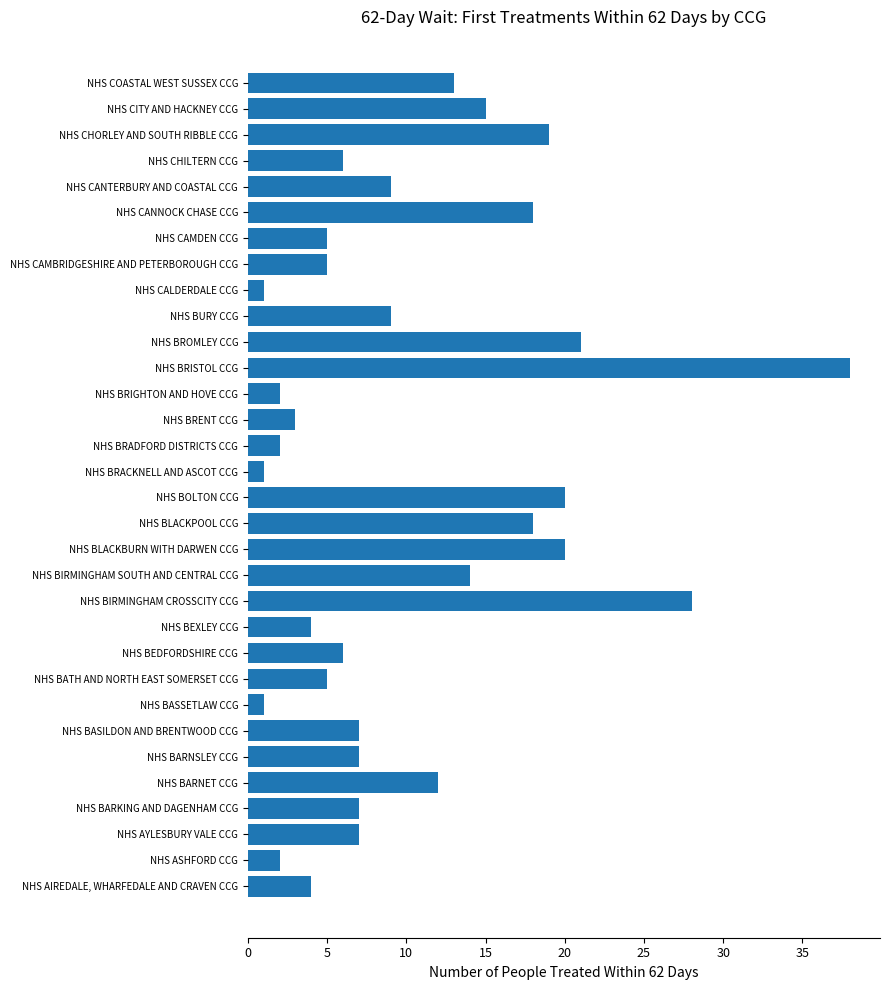

Approximately how many times larger is the value at NHS BARNSLEY CCG compared to NHS BARKING AND DAGENHAM CCG?

1.0